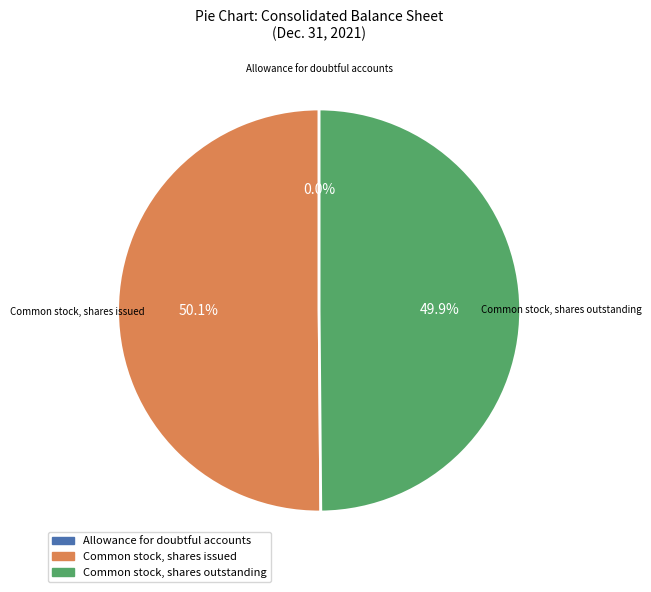

Which category accounts for the majority?

Common stock, shares issued